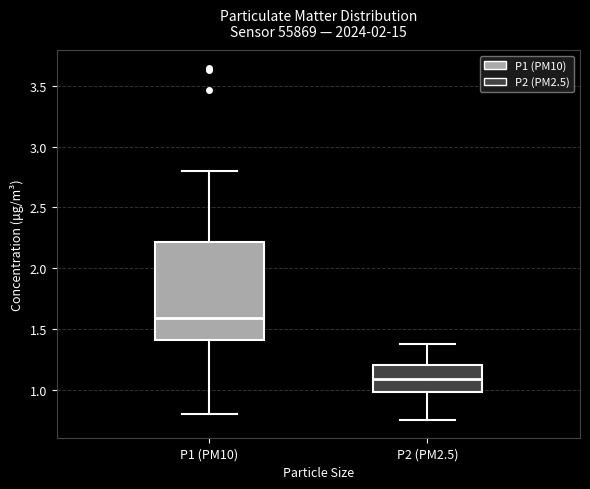

Which box has the highest median line?

P1 (PM10)